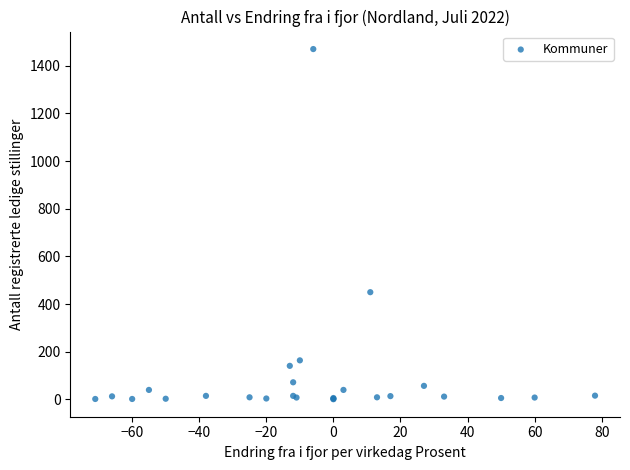

What Y value in the scatter plot is closest to 735?

450